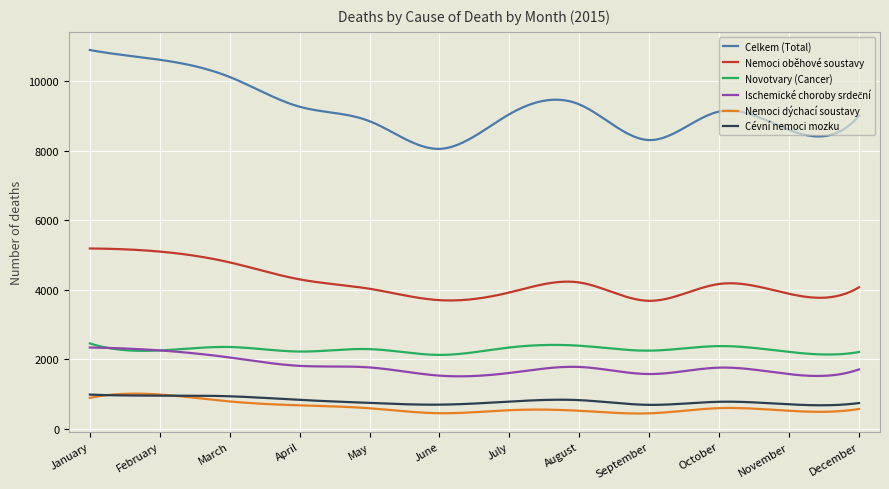

At how many categories does at least one series exceed 2336?

300